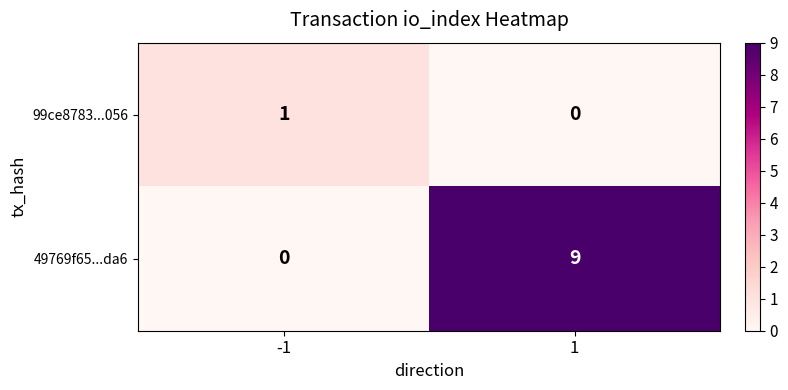

Reading left to right, extract all data points from this chart.

99ce8783...056: -1=1	1=0
49769f65...da6: -1=0	1=9